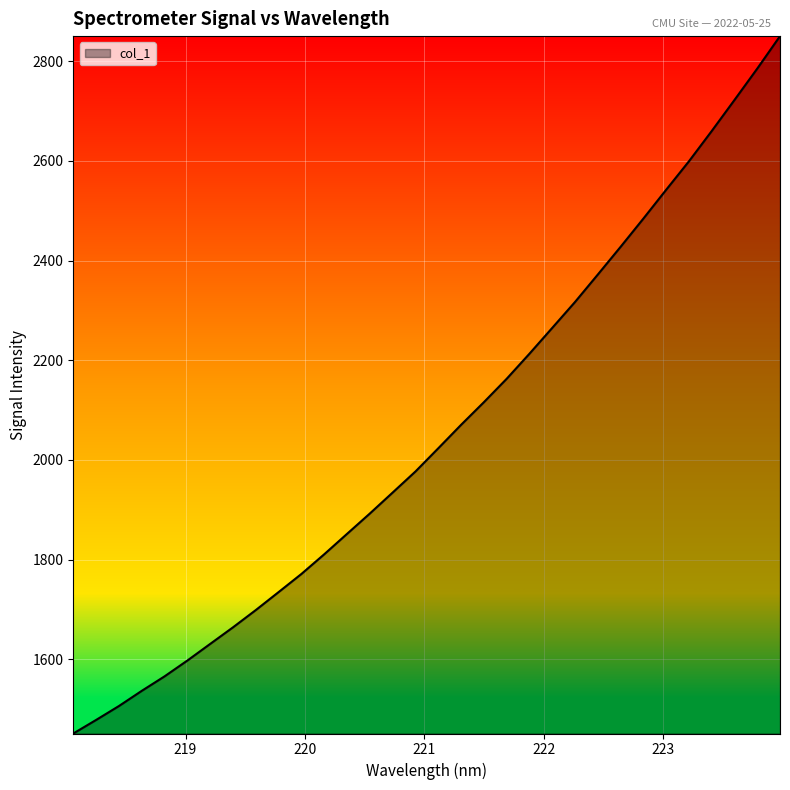

What is the difference between the maximum and minimum values?

1398.8